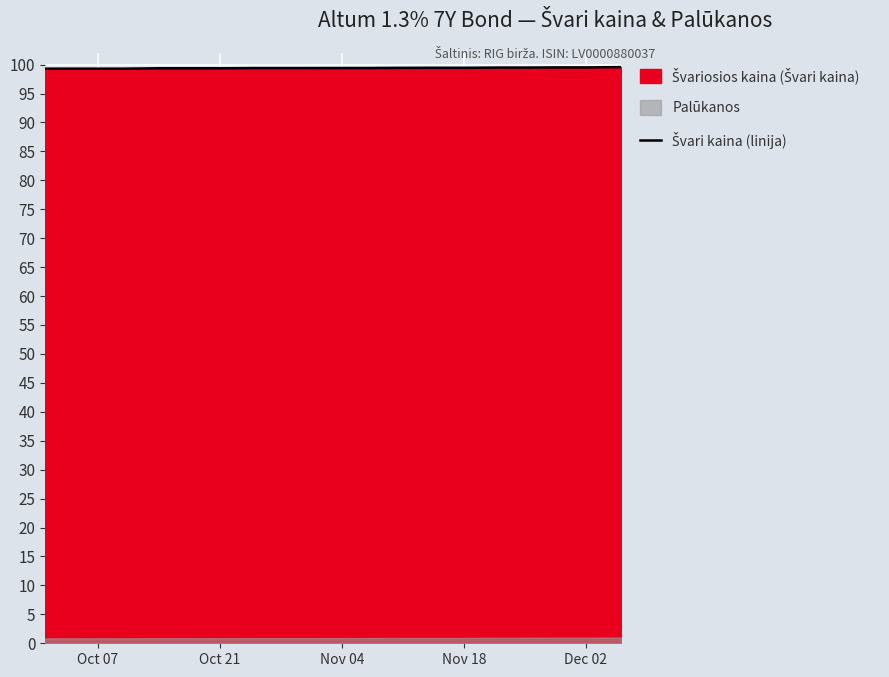

True or false: the data shows 21.0 at Oct 21.

False